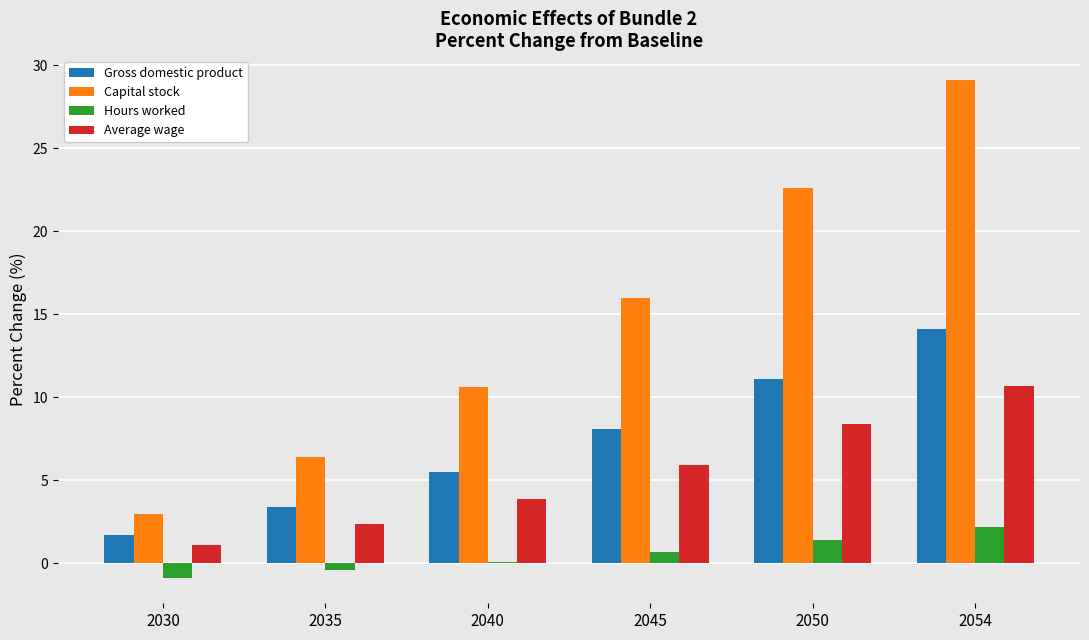

What is the value of the Capital stock bar at the 3rd from the left?

10.6